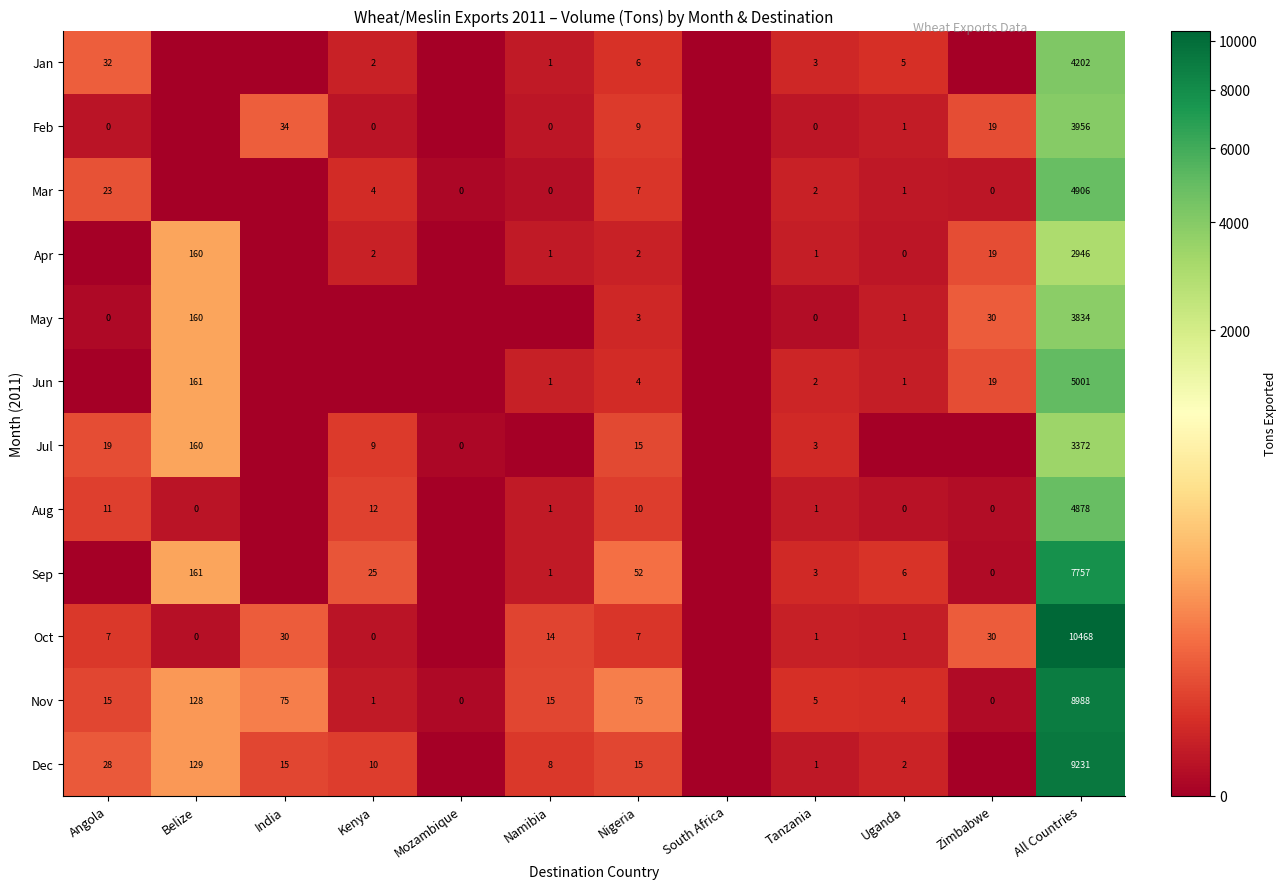

What is the total value across all series at Tanzania?

22